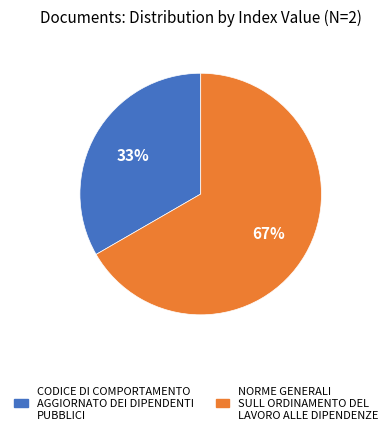

To the nearest percent, what is the average slice percentage?

50%